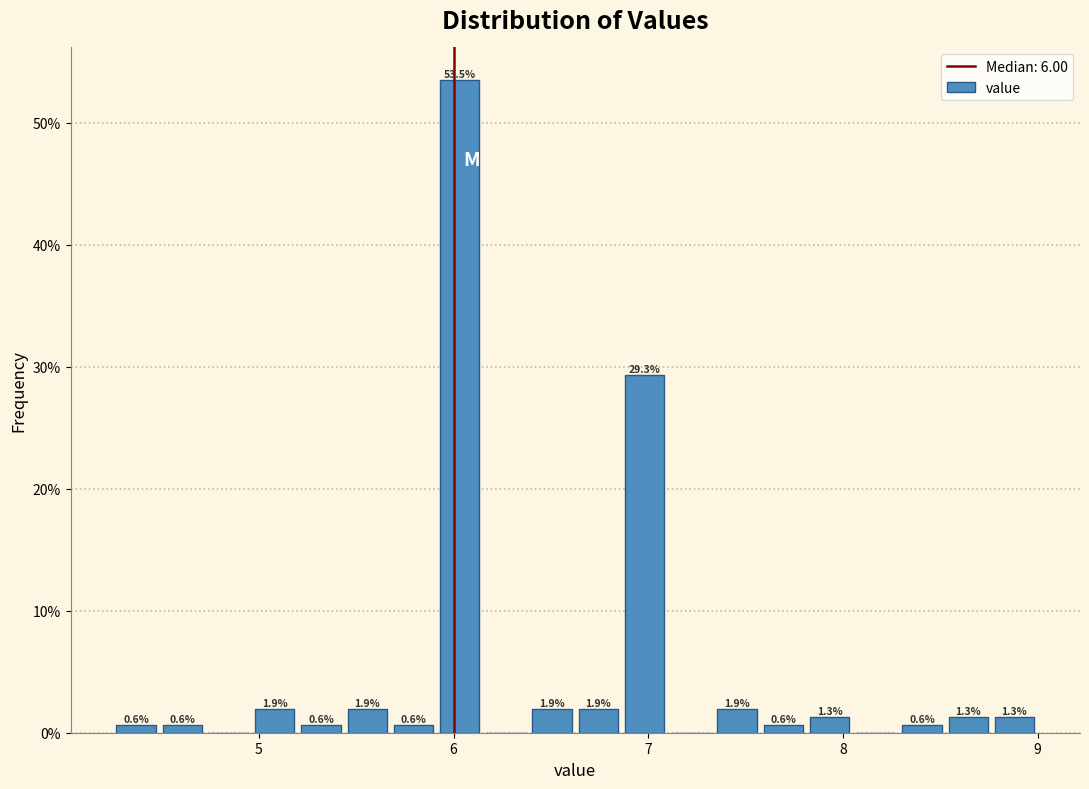

Around what value on the x-axis is the tallest bar? Give the approximate position of its centre, as read against the axis.

6.0